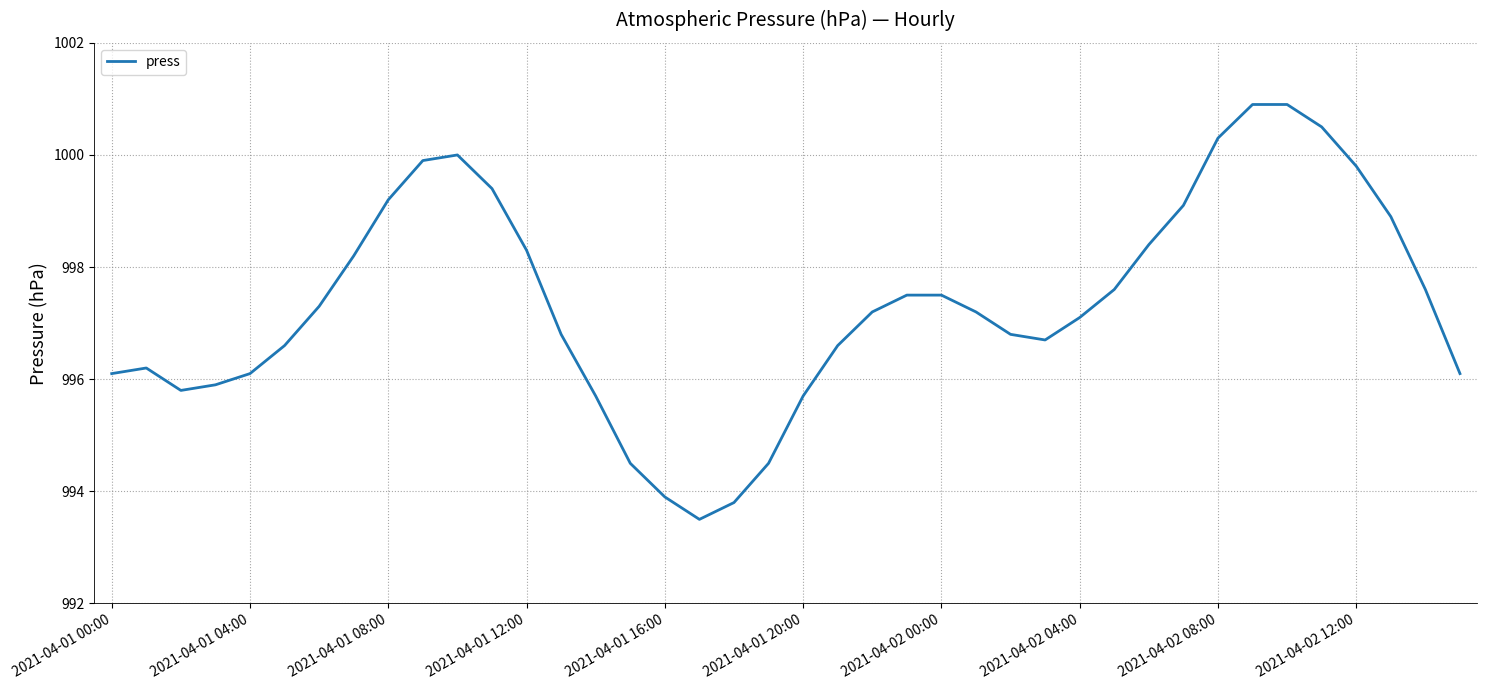

What is the greatest value displayed?

1000.9